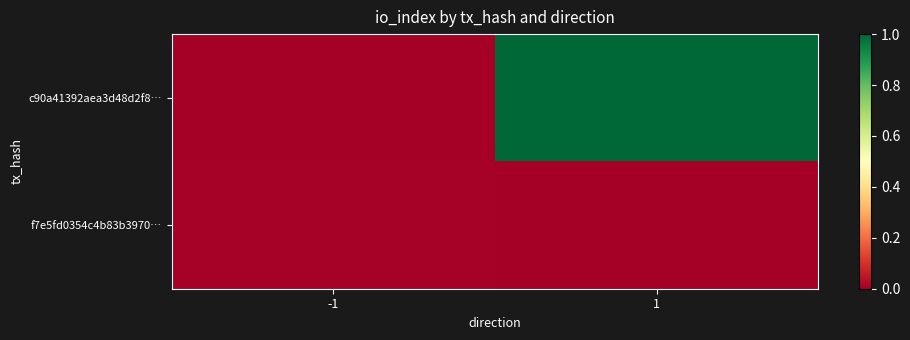

Which series has the largest total across all categories?

c90a41392aea3d48d2f8…